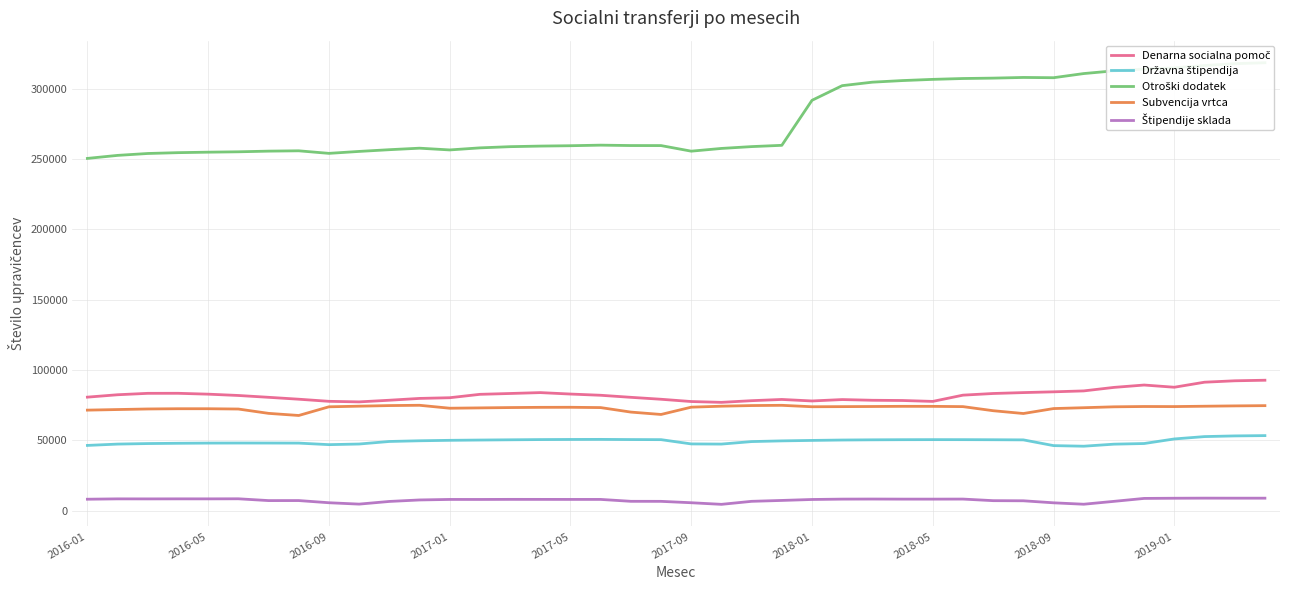

The Štipendije sklada series shows 7873 at 2018-01. True or false?

True